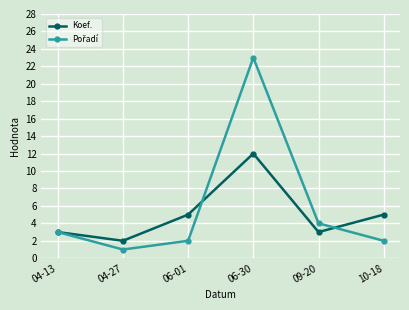

What is the label of the 5th point from the left?

09-20